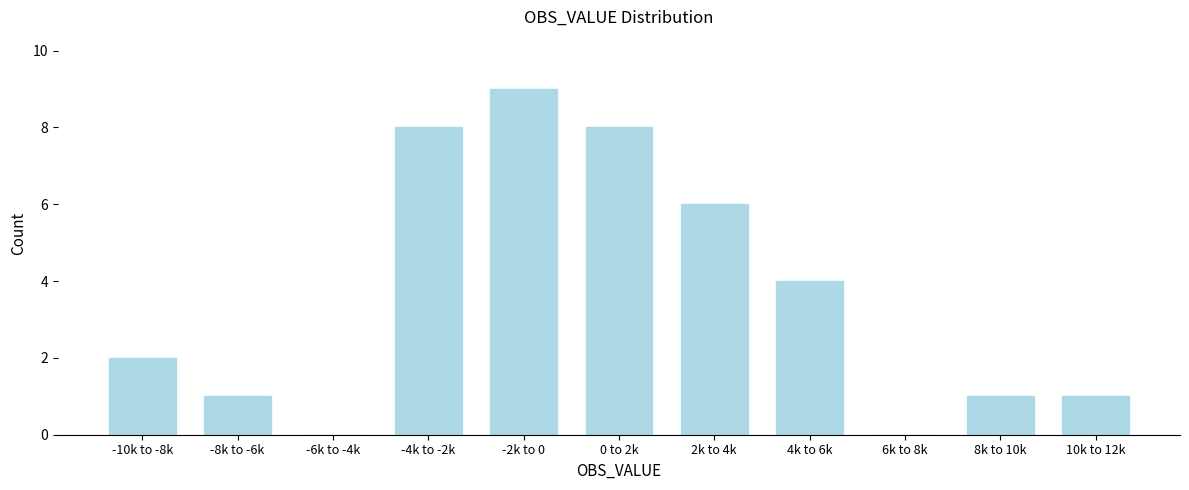

Reading left to right, list all the values displayed in this chart.

-10k to -8k=2	-8k to -6k=1	-6k to -4k=0	-4k to -2k=8	-2k to 0=9	0 to 2k=8	2k to 4k=6	4k to 6k=4	6k to 8k=0	8k to 10k=1	10k to 12k=1